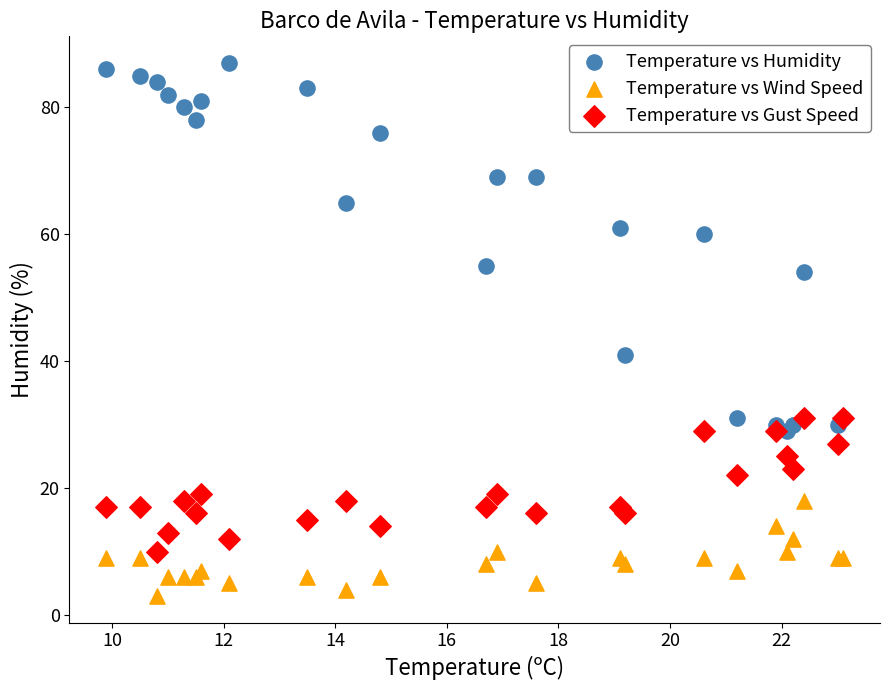

Which series reaches the minimum Y coordinate?

Temperature vs Wind Speed